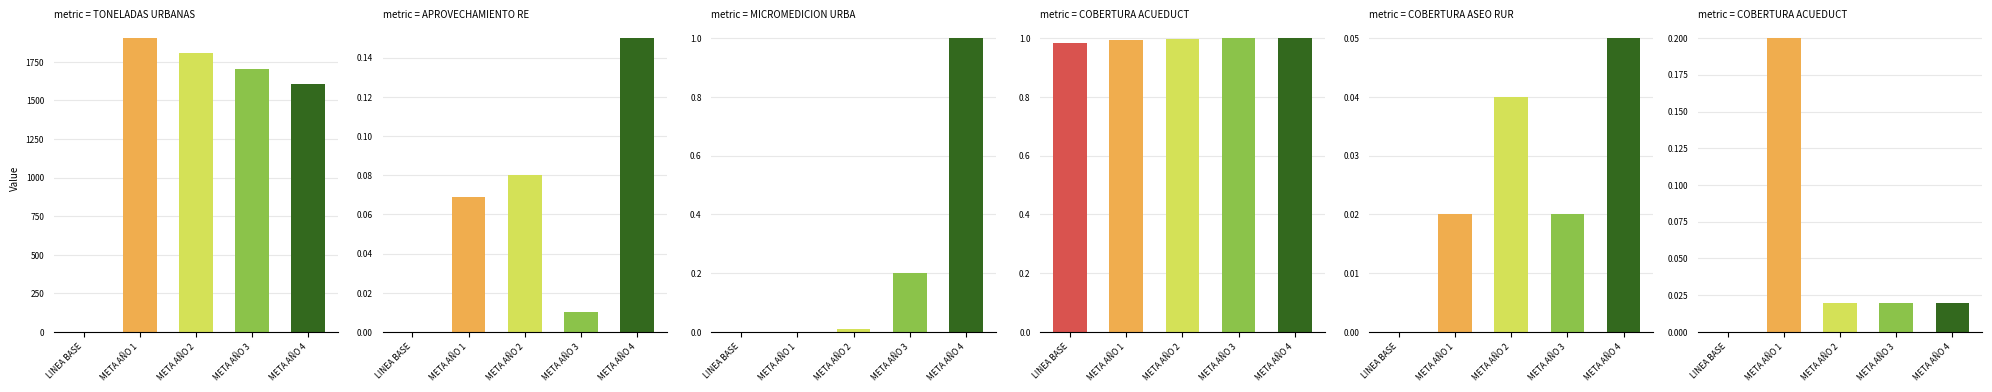

At which category is the sum across all series the highest?

META AÑO 1